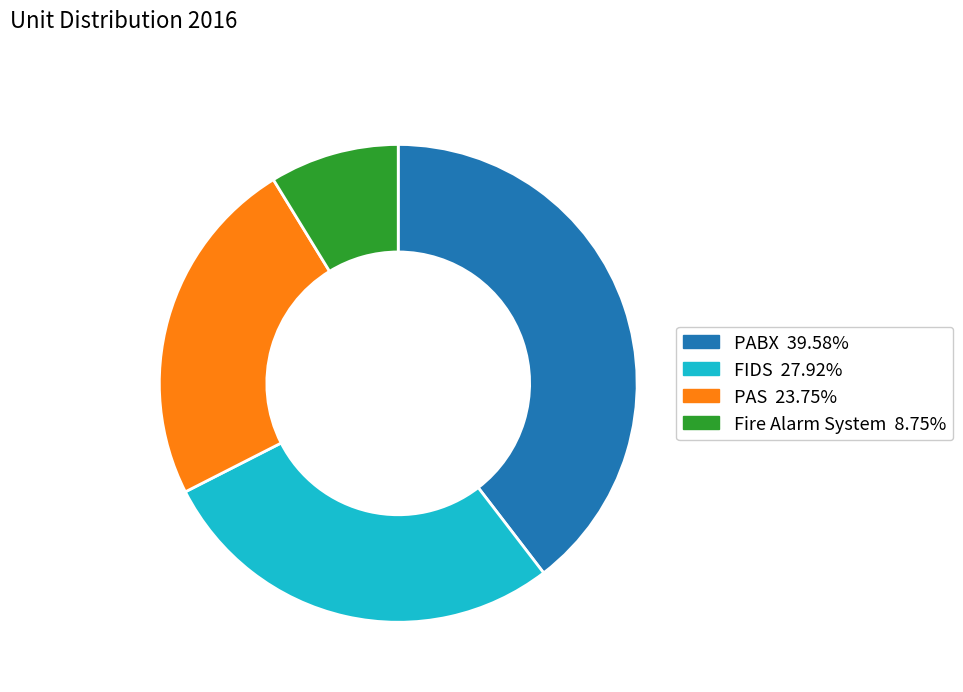

Between PAS and FIDS, which is larger?

FIDS